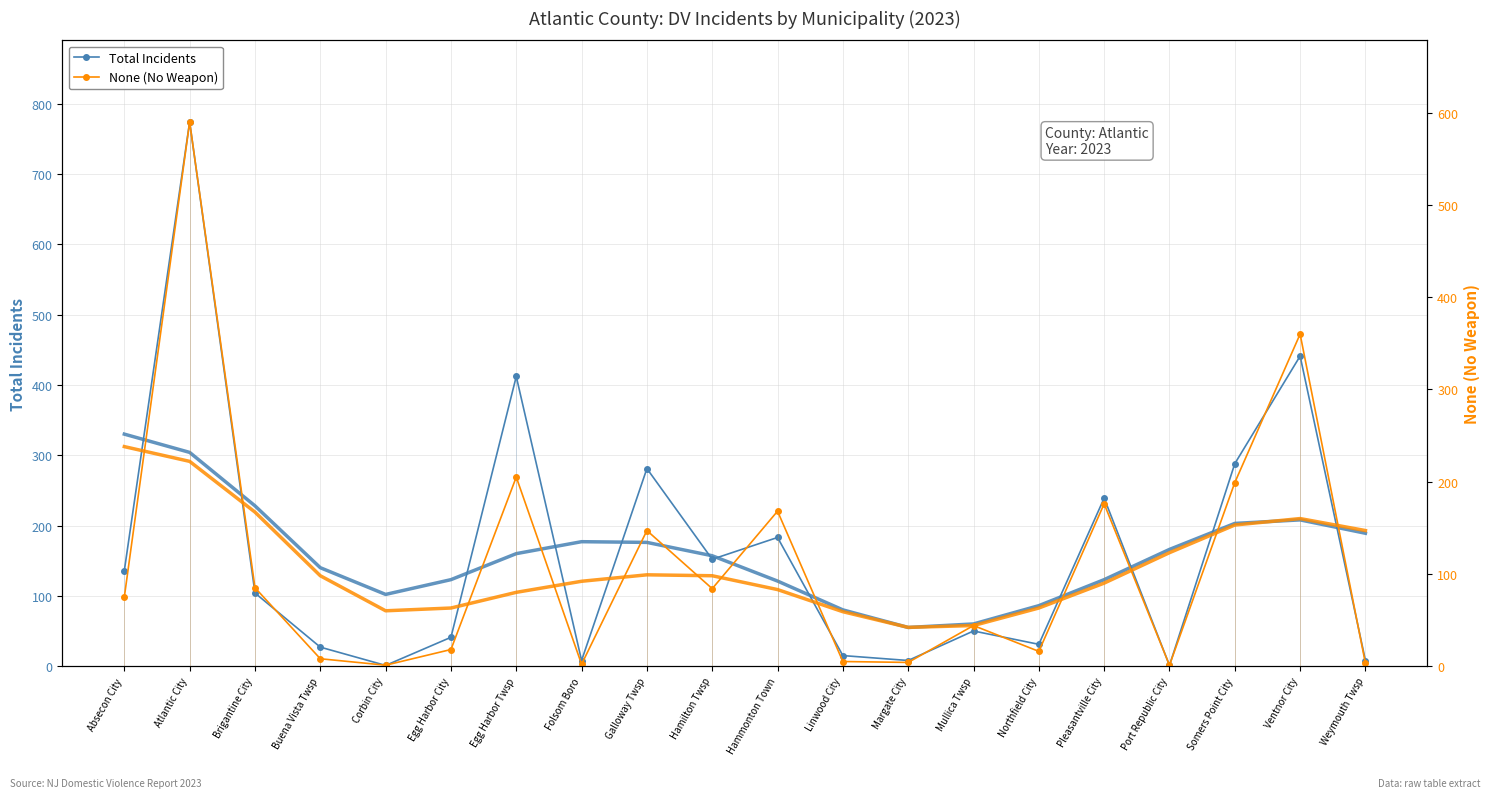

How many data points in None (No Weapon) are less than 75?

10